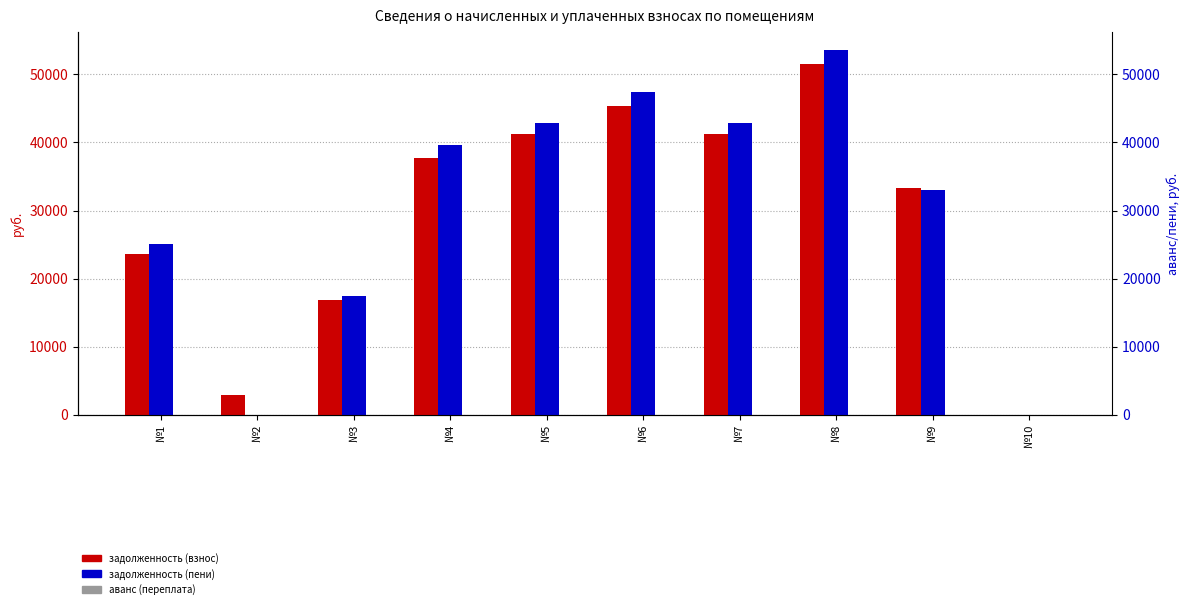

The задолженность (взнос) series shows 41288.6 at №5. True or false?

True